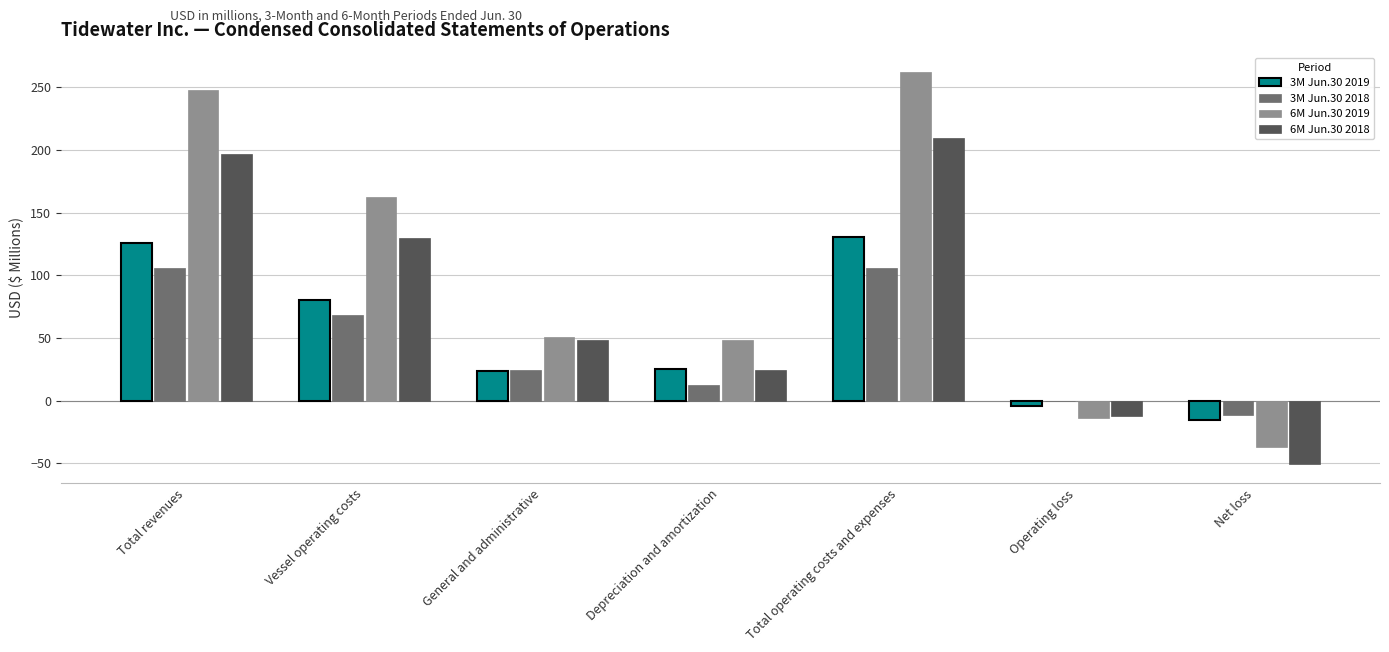

What are all the series names shown in the legend?

3M Jun.30 2019, 3M Jun.30 2018, 6M Jun.30 2019, 6M Jun.30 2018